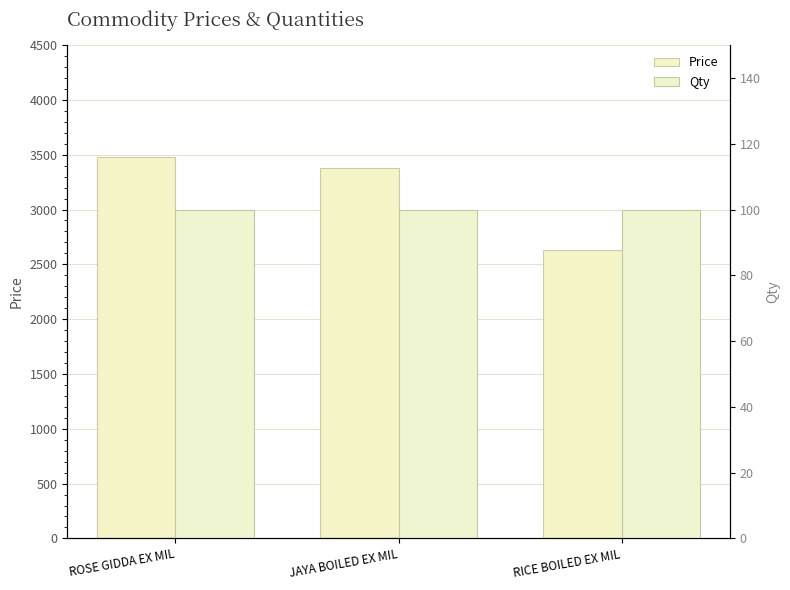

What is the spread (max minus min) of values at ROSE GIDDA EX MIL?

3380